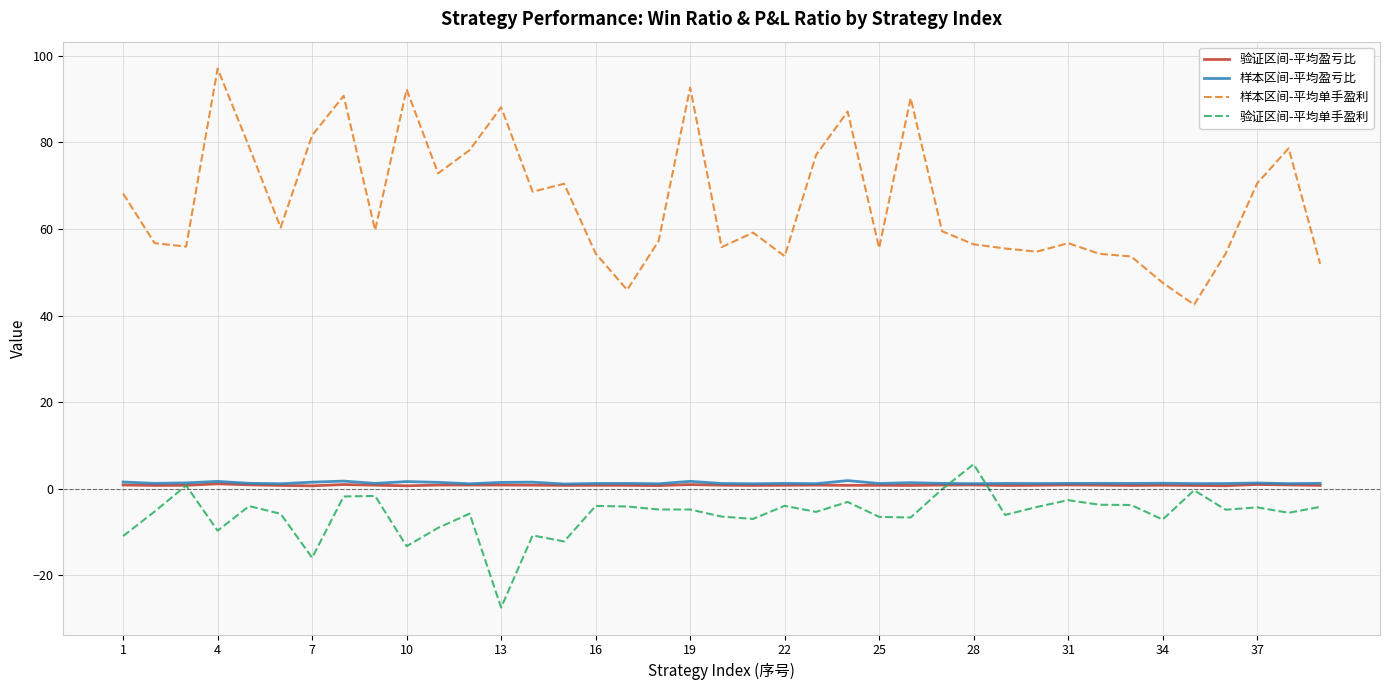

Which series has the widest spread of values?

样本区间-平均单手盈利